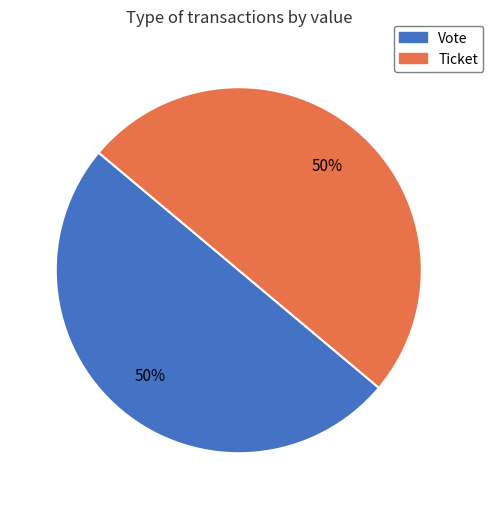

Do Vote and Ticket together represent more than half of the pie?

Yes